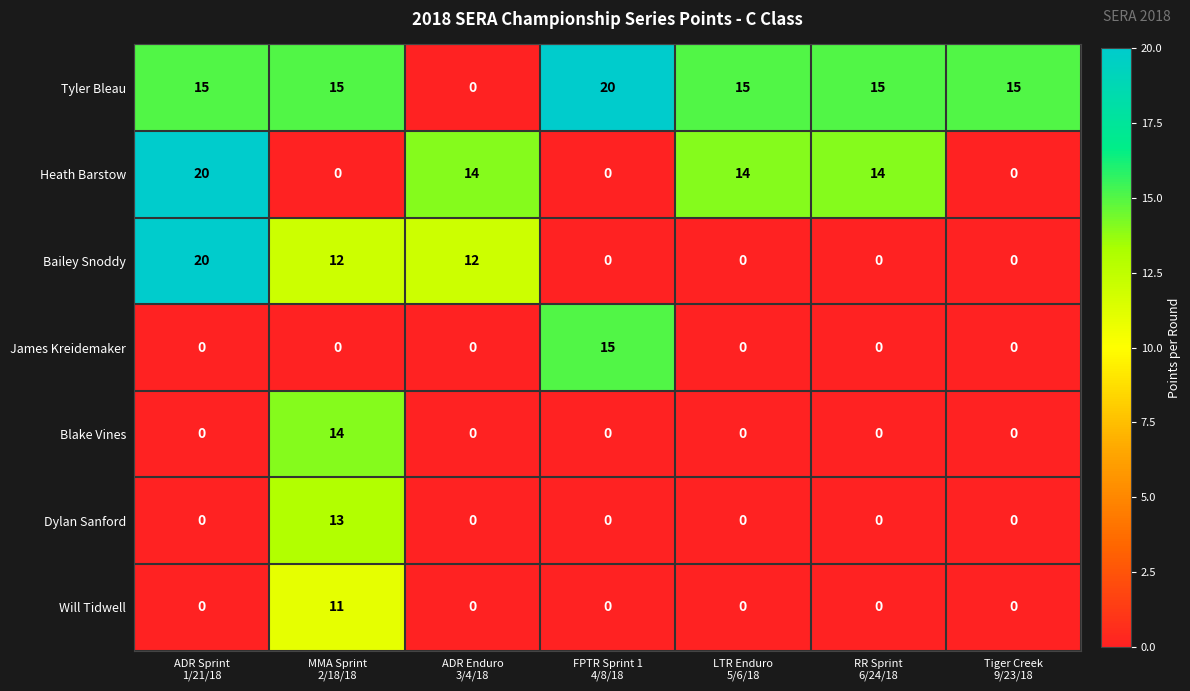

Which series has the largest total across all categories?

Tyler Bleau